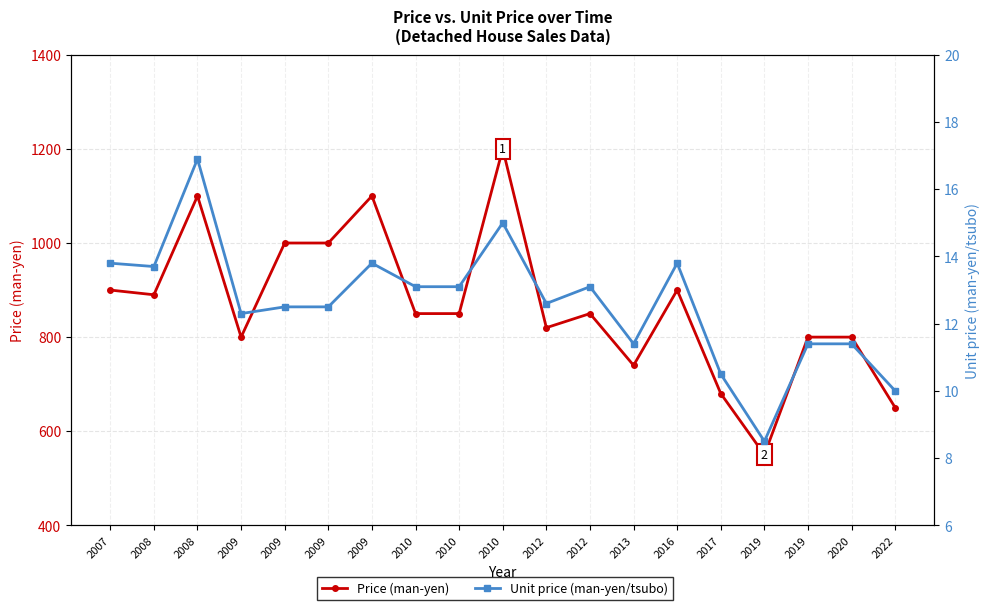

True or false: Unit price (man-yen/tsubo) and Price (man-yen) cross at least once.

False